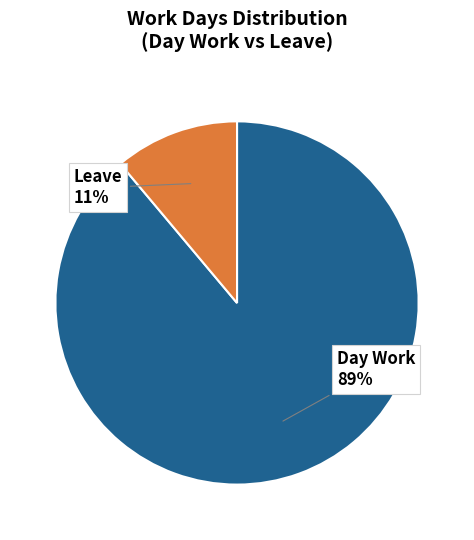

Is there a majority slice in this chart?

Yes